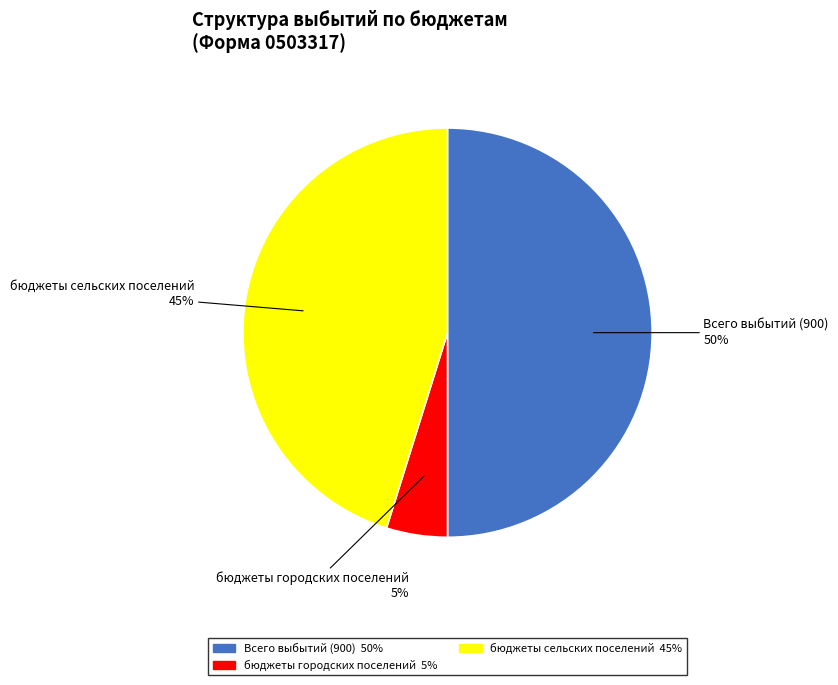

How many segments does this pie chart have?

3